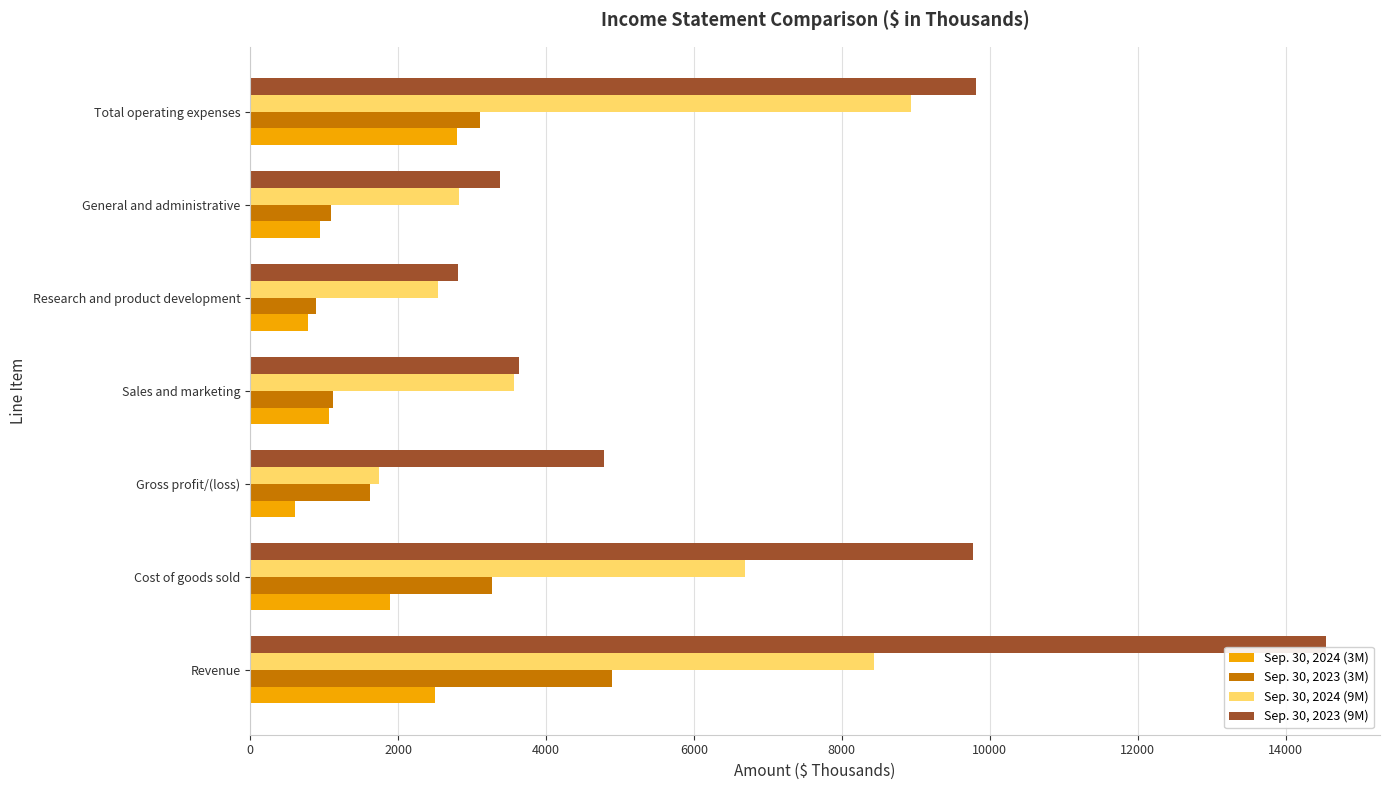

The Sep. 30, 2023 (9M) series shows 14550 at Revenue. True or false?

True